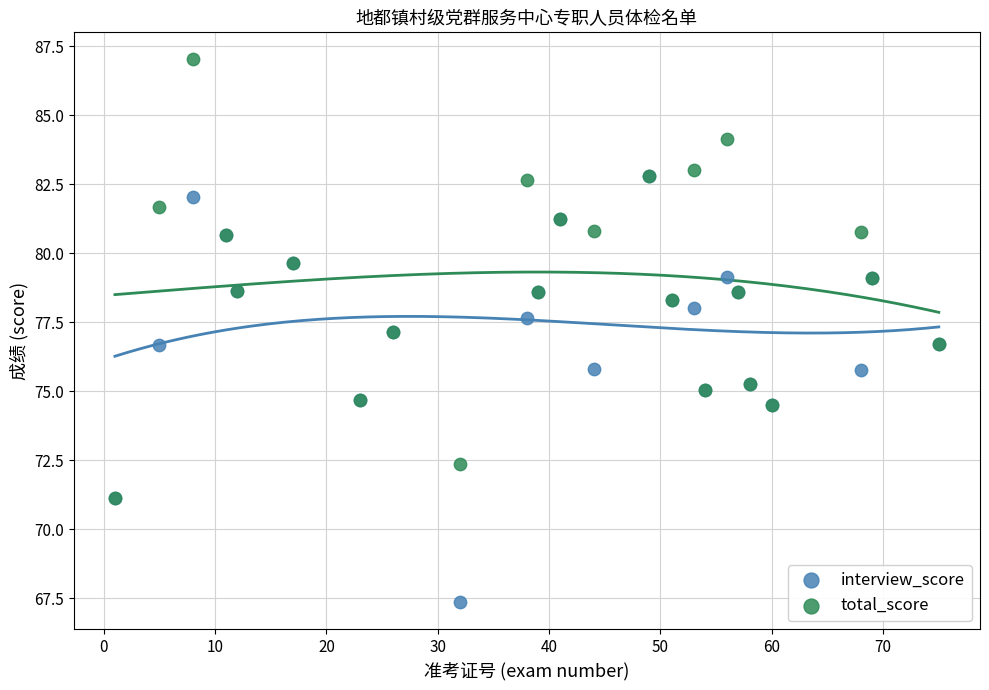

What are all the series names shown in the legend?

interview_score, total_score